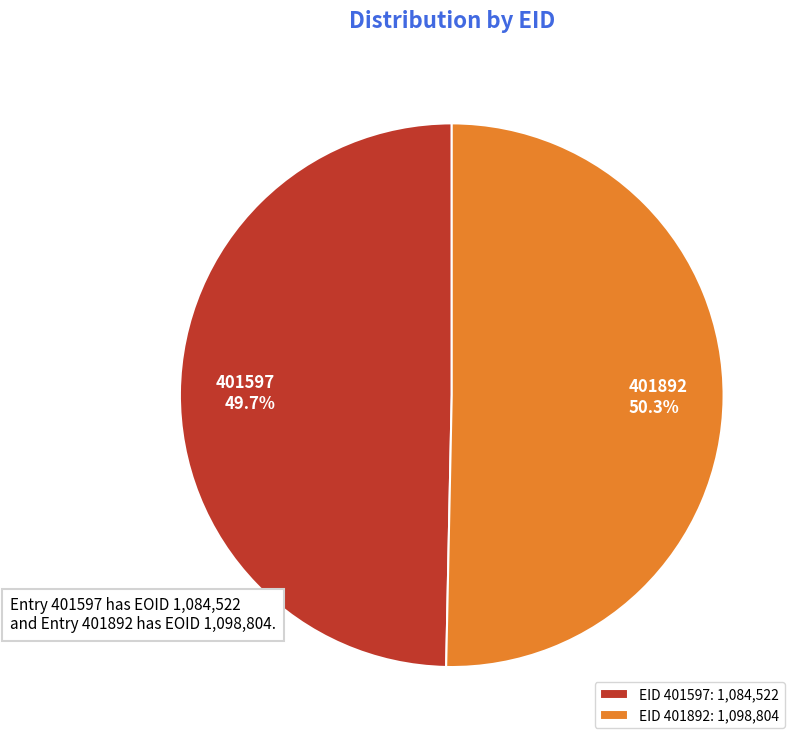

Do 401597 and 401892 together represent more than half of the pie?

Yes